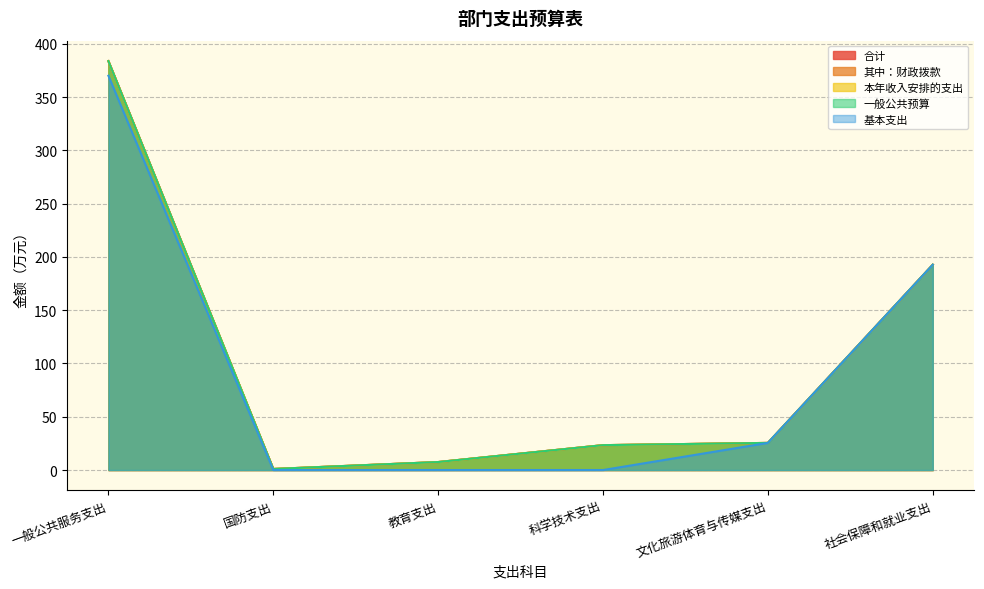

What is the total value across all series at 一般公共服务支出?

1905.4